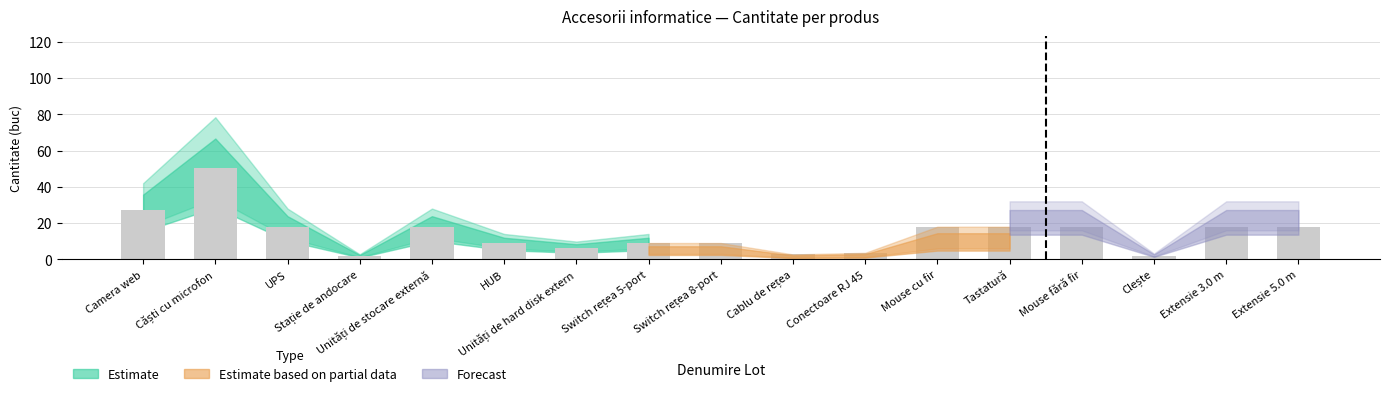

Is it true that the value at HUB is 3.7?

False